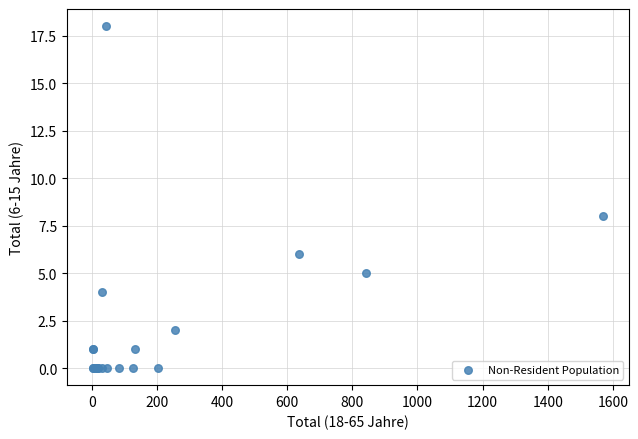

What Y value in the scatter plot is closest to 9?

8